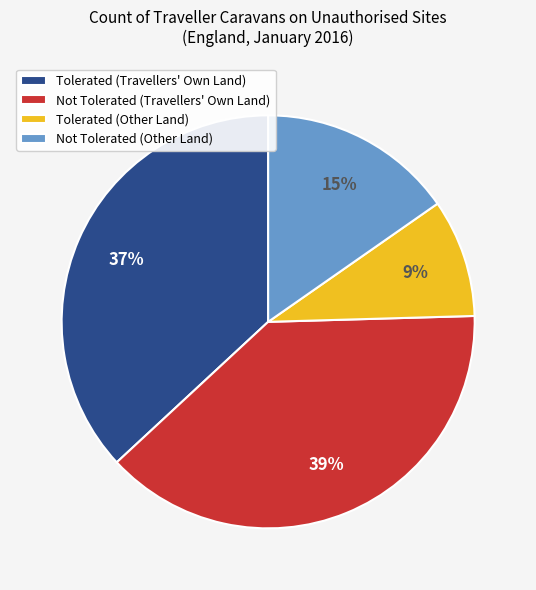

Is it true that Not Tolerated (Travellers' Own Land) is 31% of the pie?

False